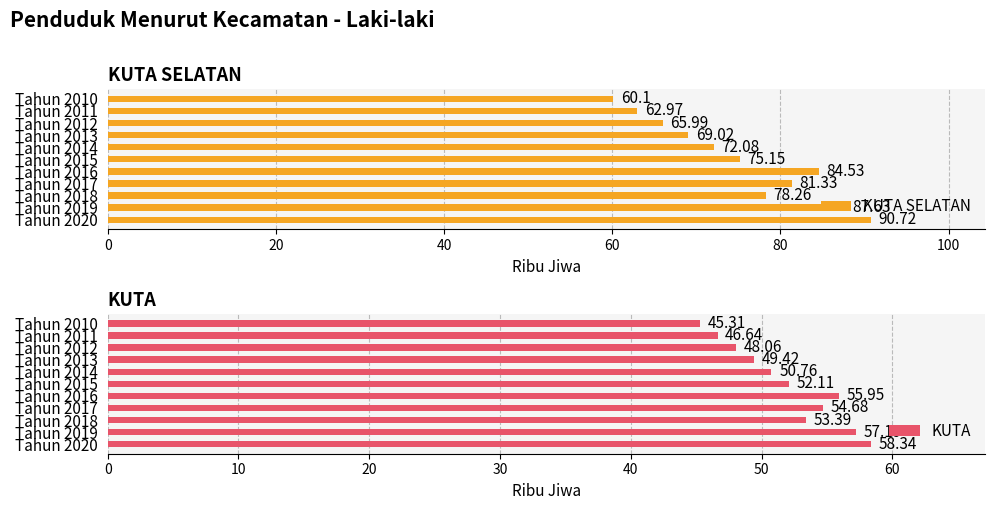

List the labels in order of KUTA SELATAN value, smallest first.

Tahun 2010, Tahun 2011, Tahun 2012, Tahun 2013, Tahun 2014, Tahun 2015, Tahun 2018, Tahun 2017, Tahun 2016, Tahun 2019, Tahun 2020